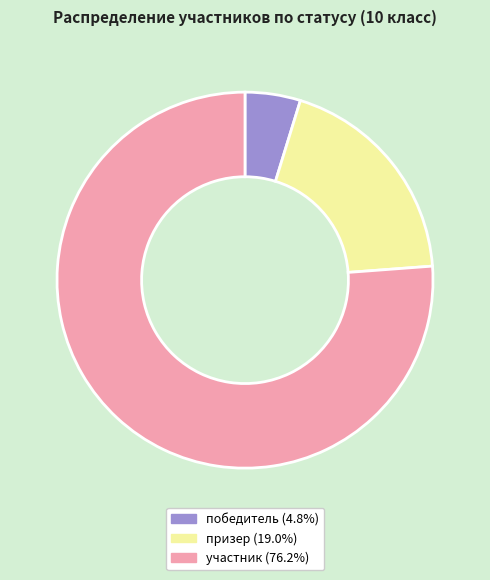

Is there a majority slice in this chart?

Yes